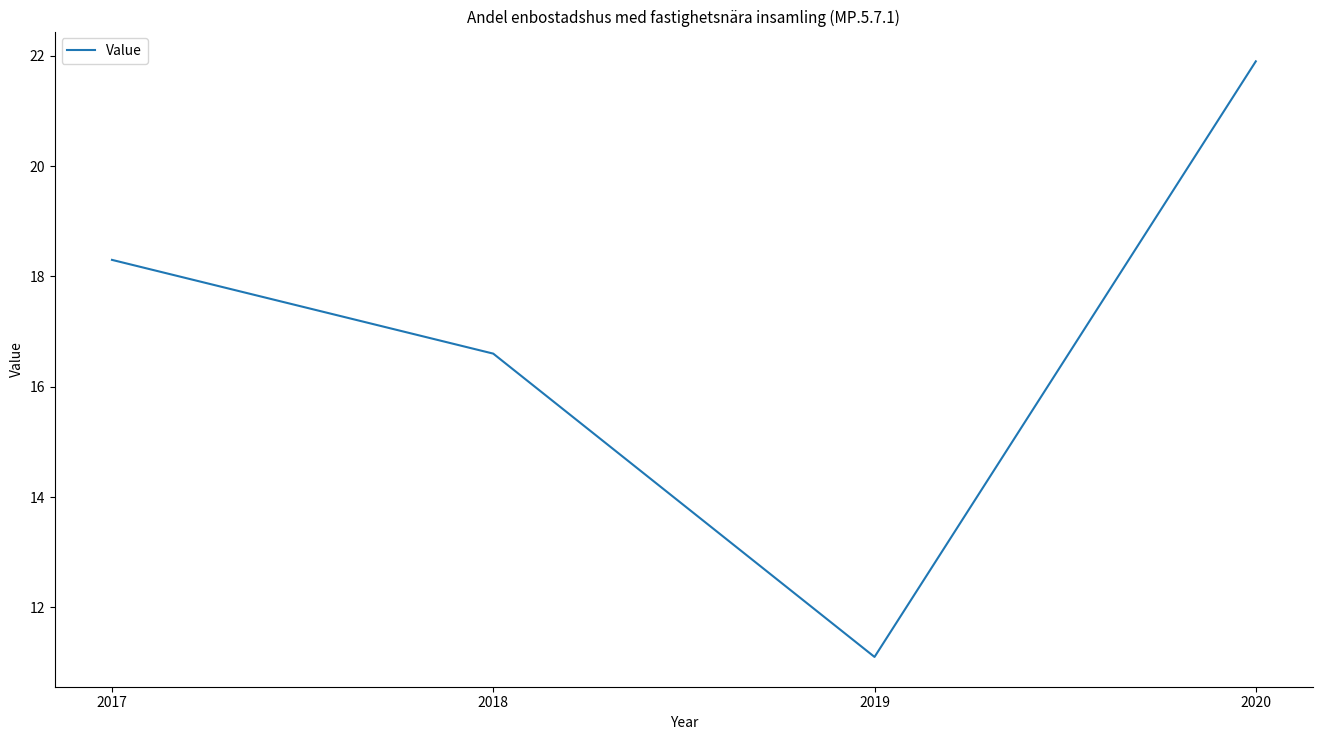

At which category does the chart reach its minimum across all series?

2019